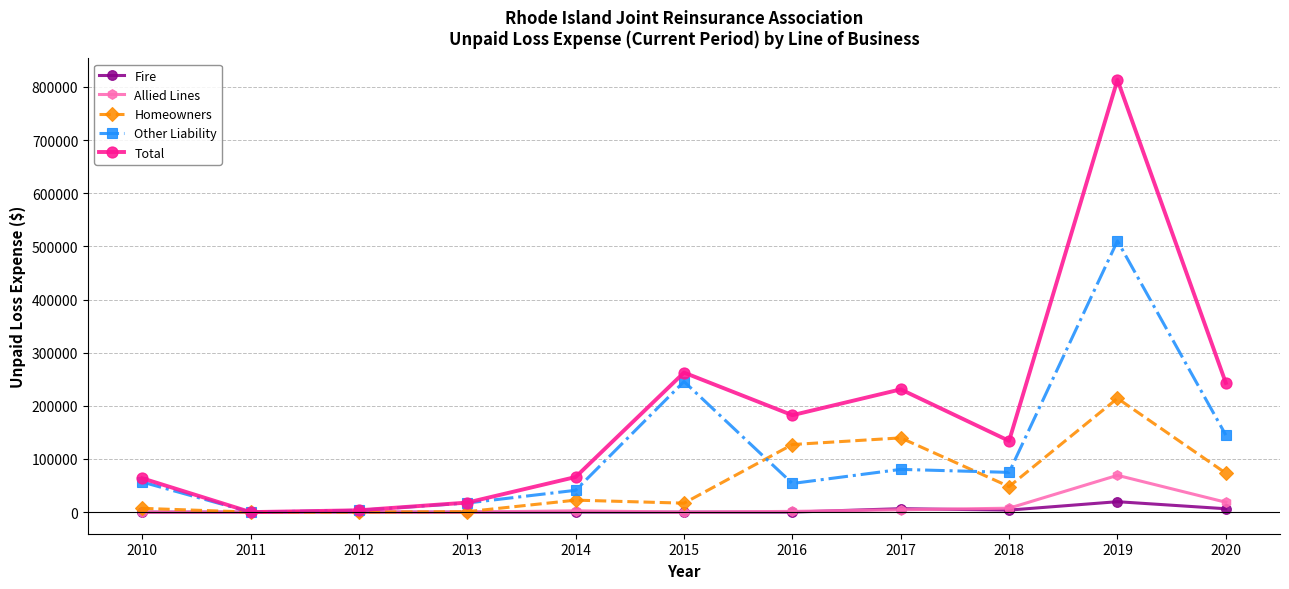

List the series in order of their peak value, highest first.

Total, Other Liability, Homeowners, Allied Lines, Fire